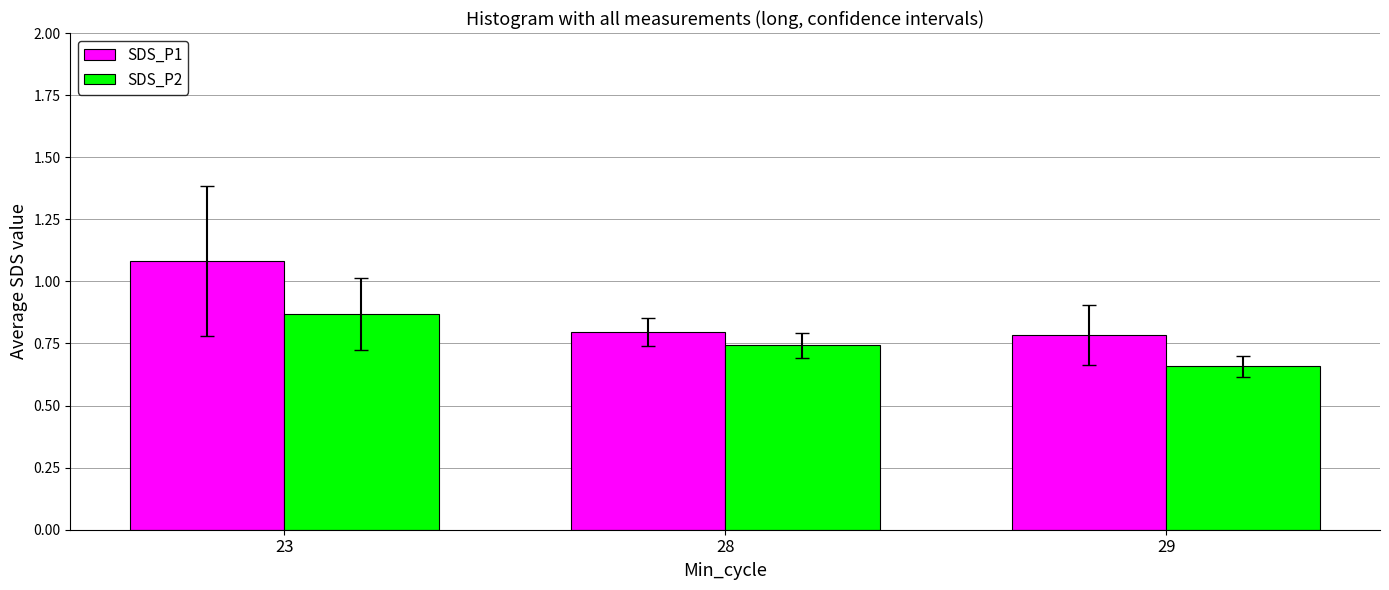

At how many categories does at least one series exceed 0?

3